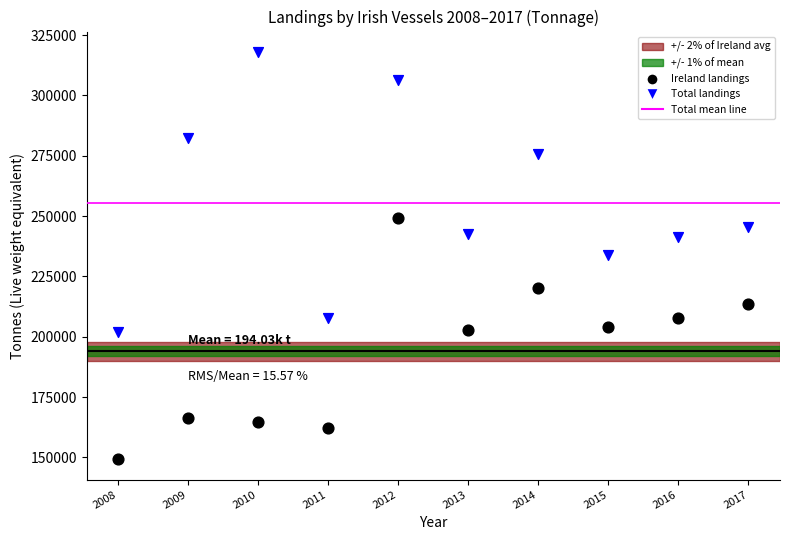

Which series has the largest Y range (max minus min)?

Total landings